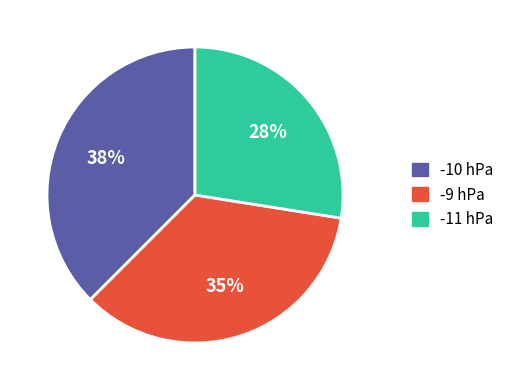

Rank the categories by value from highest to lowest.

-10 hPa, -9 hPa, -11 hPa